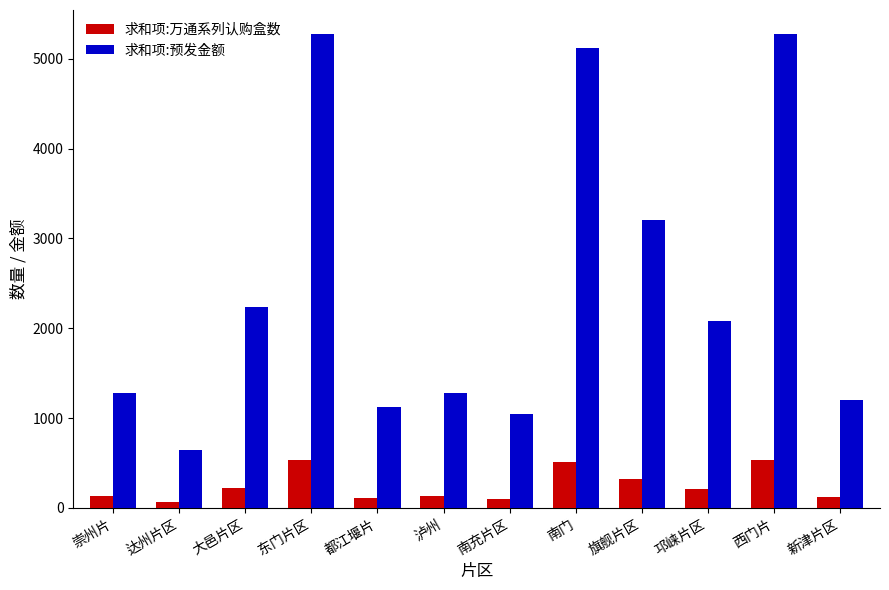

The 求和项:万通系列认购盒数 series shows 128 at 崇州片. True or false?

True